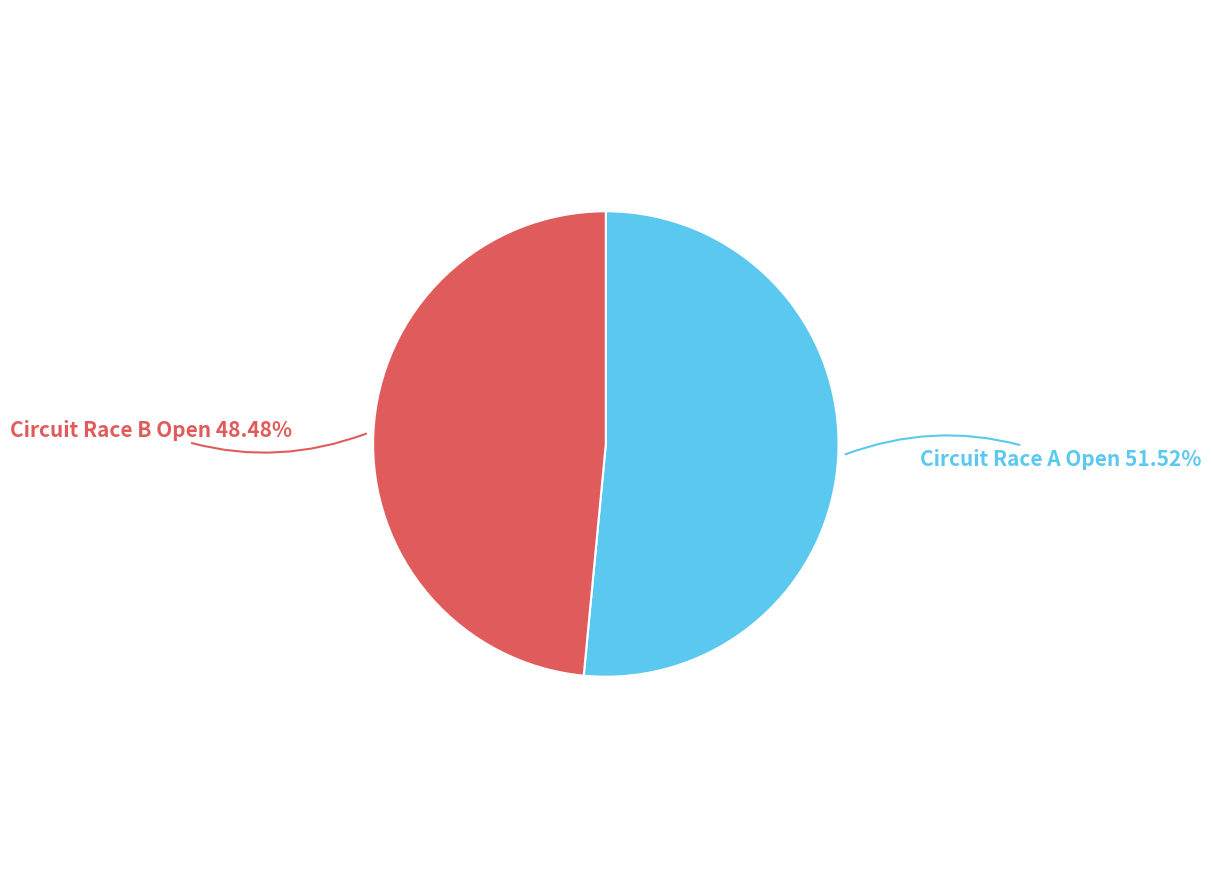

Does any single category account for the majority?

Yes